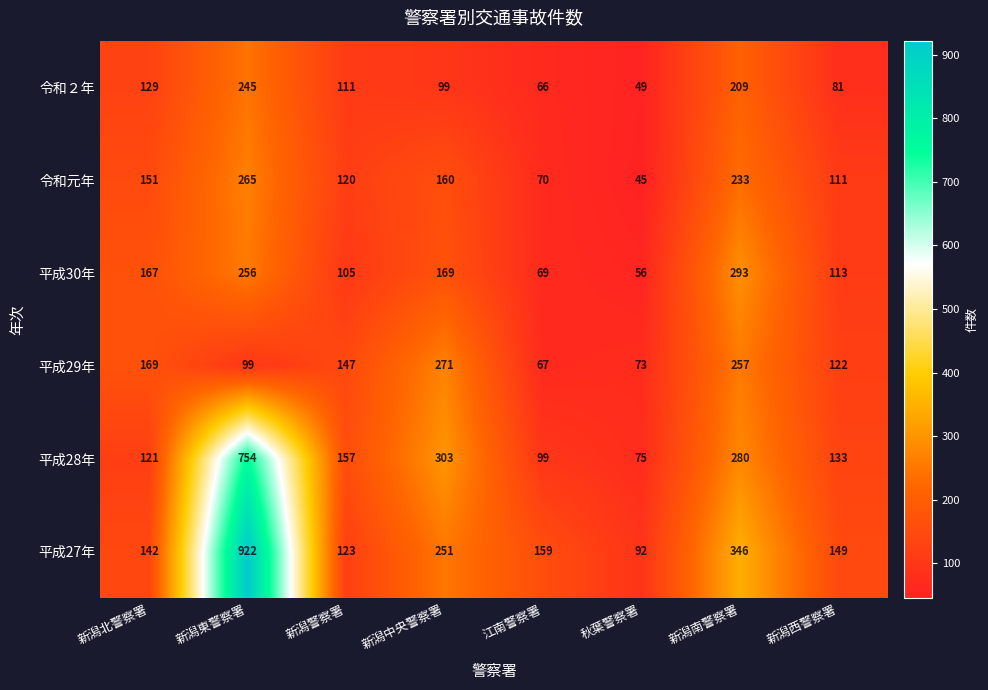

What is the minimum value for 平成30年?

56